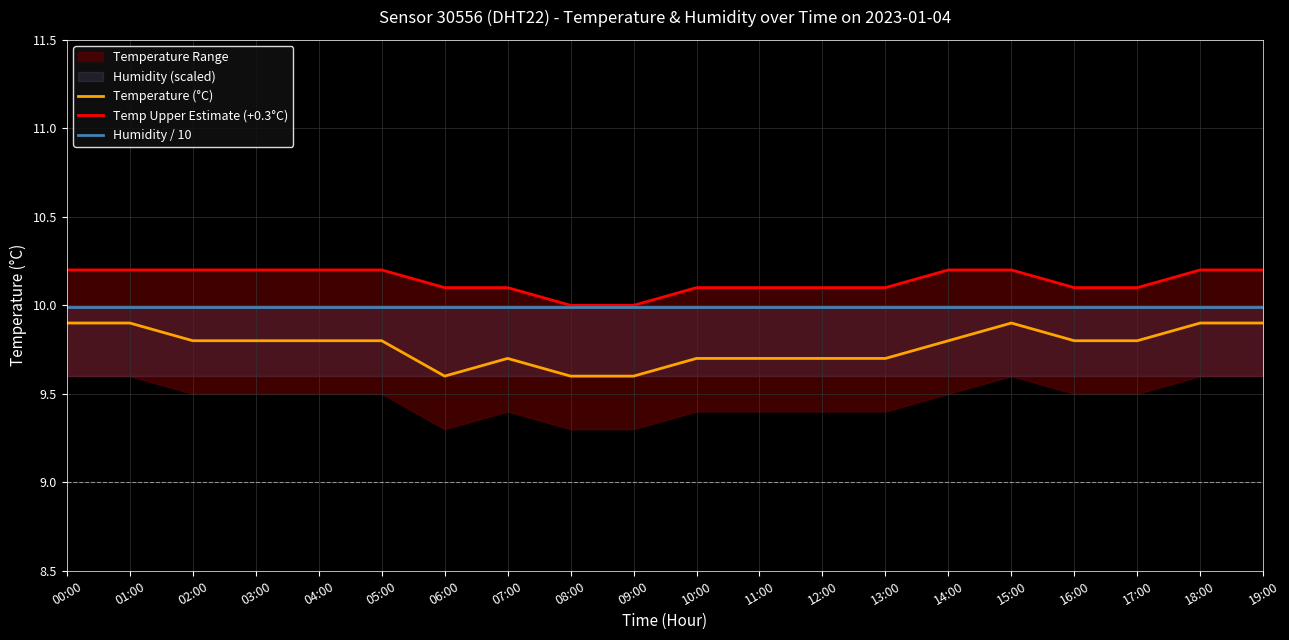

What is the label of the 1st point from the right?

19:00